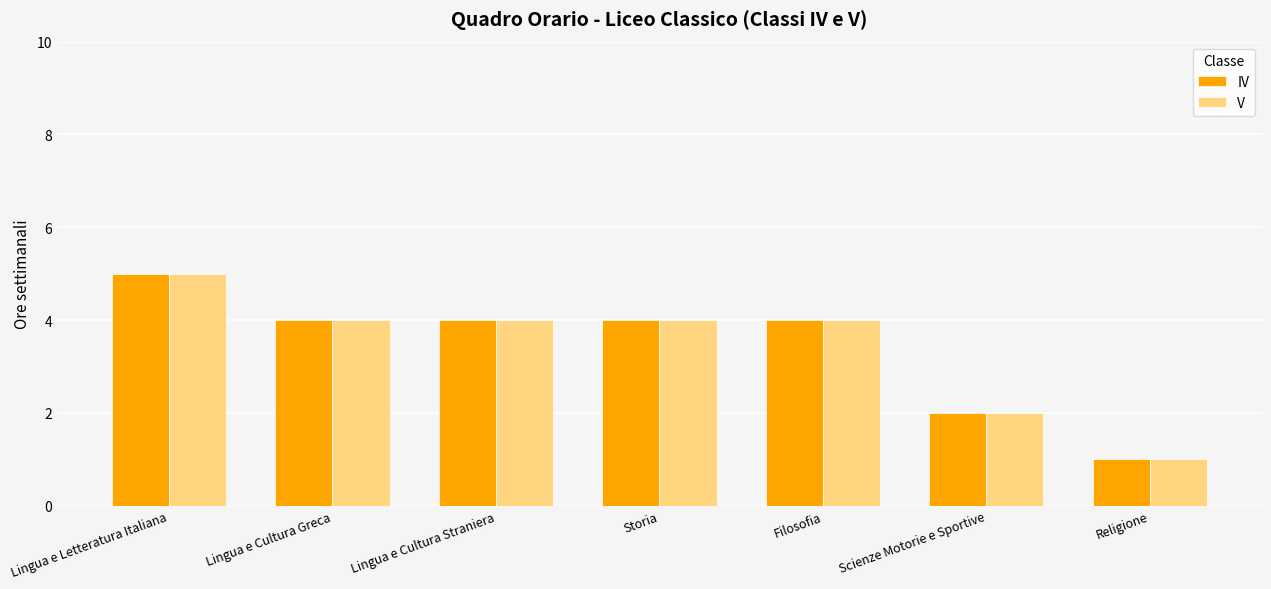

At which category is the sum across all series the highest?

Lingua e Letteratura Italiana